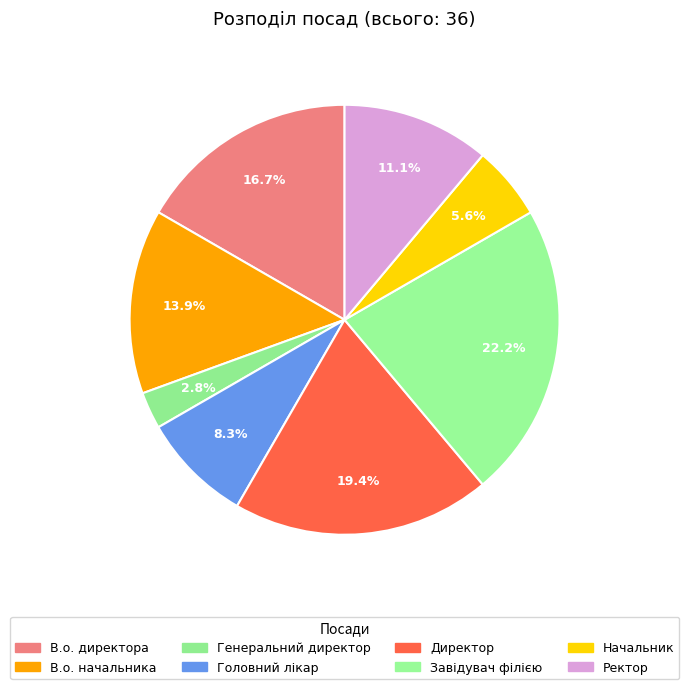

Rank the categories by value from highest to lowest.

Завідувач філією, Директор, В.о. директора, В.о. начальника, Ректор, Головний лікар, Начальник, Генеральний директор